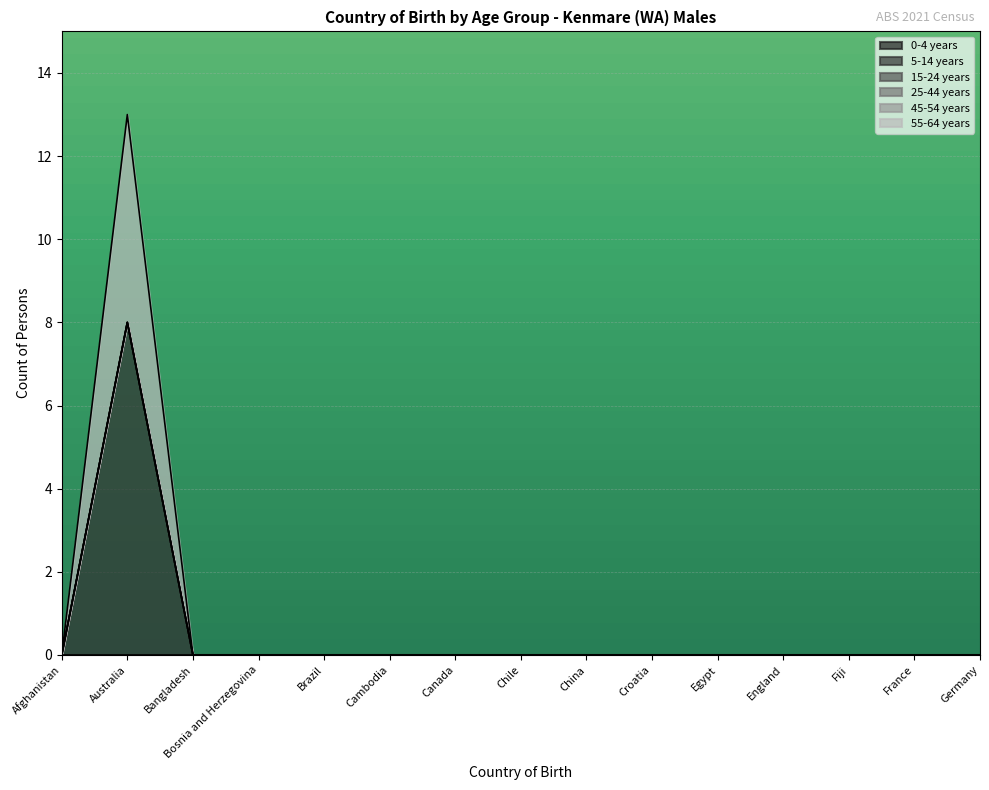

True or false: 55-64 years and 15-24 years intersect in this chart.

False